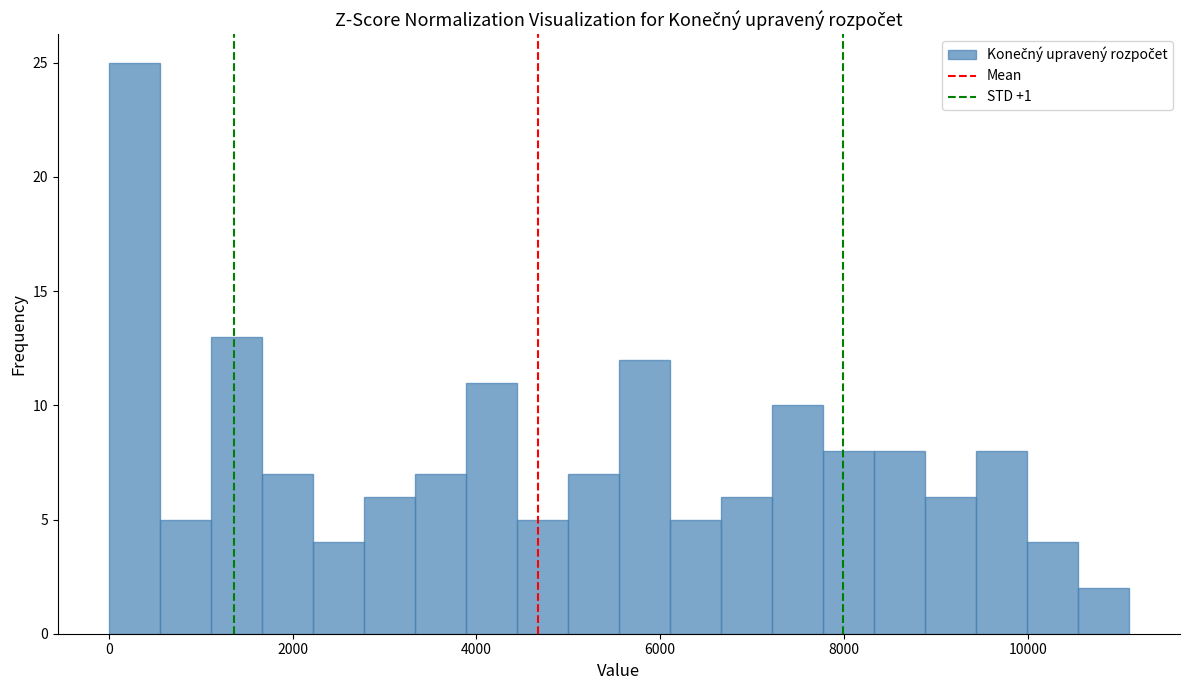

Read against the x-axis, roughly where is the centre of the tallest bar?

200